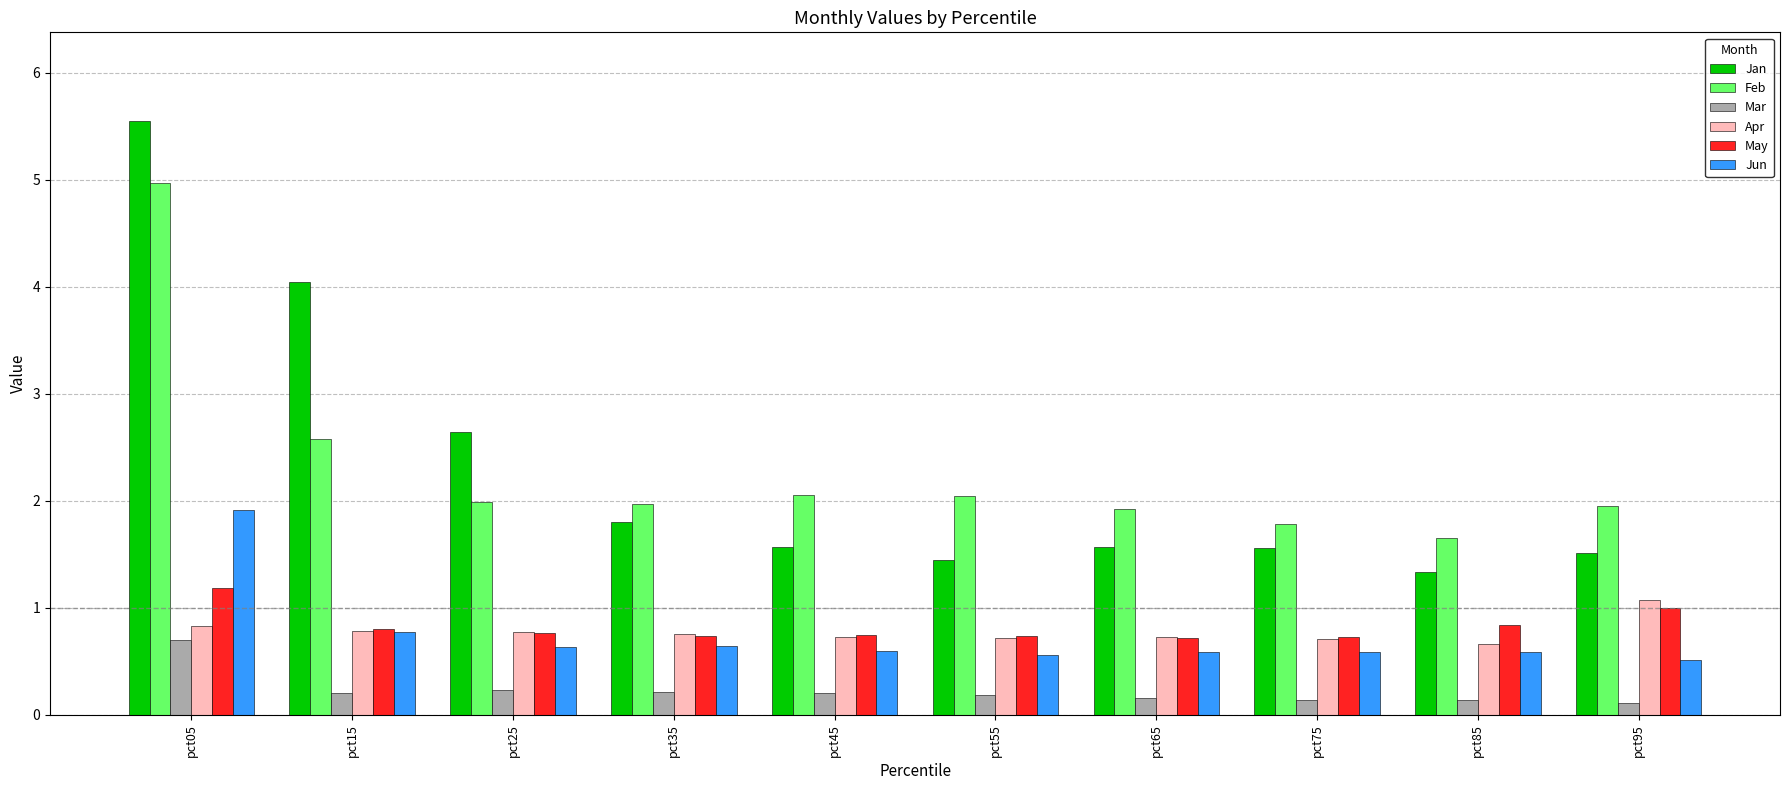

What is the maximum value for Jan?

5.5